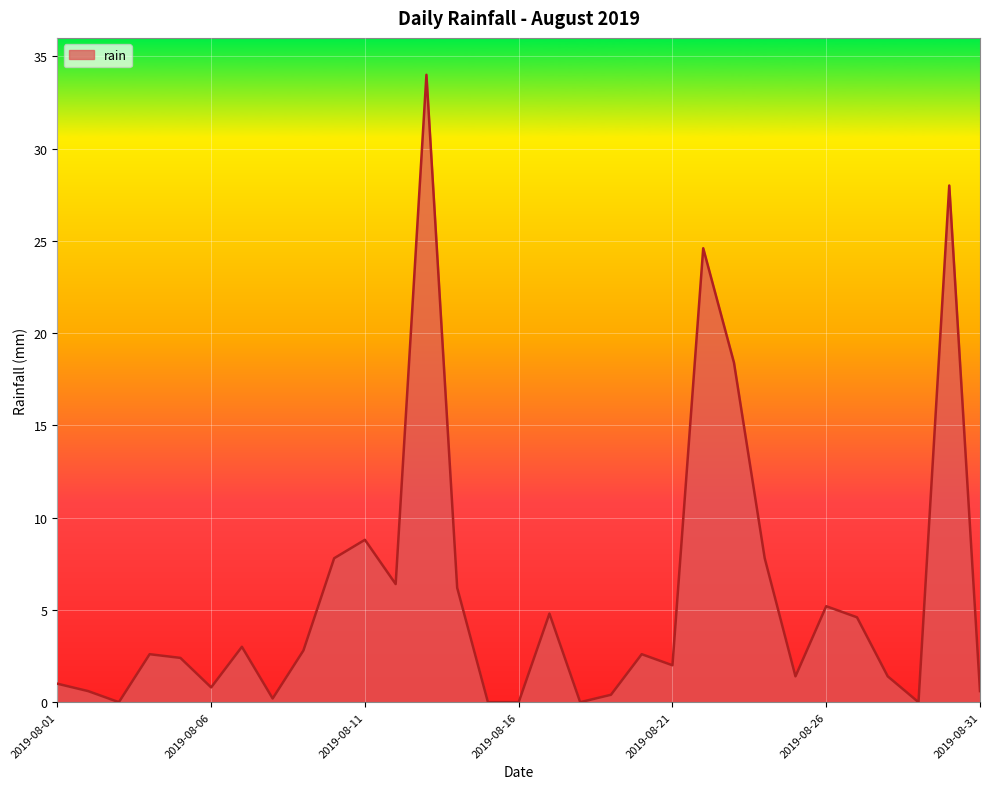

True or false: there are more than 2 points higher than both neighbors.

True